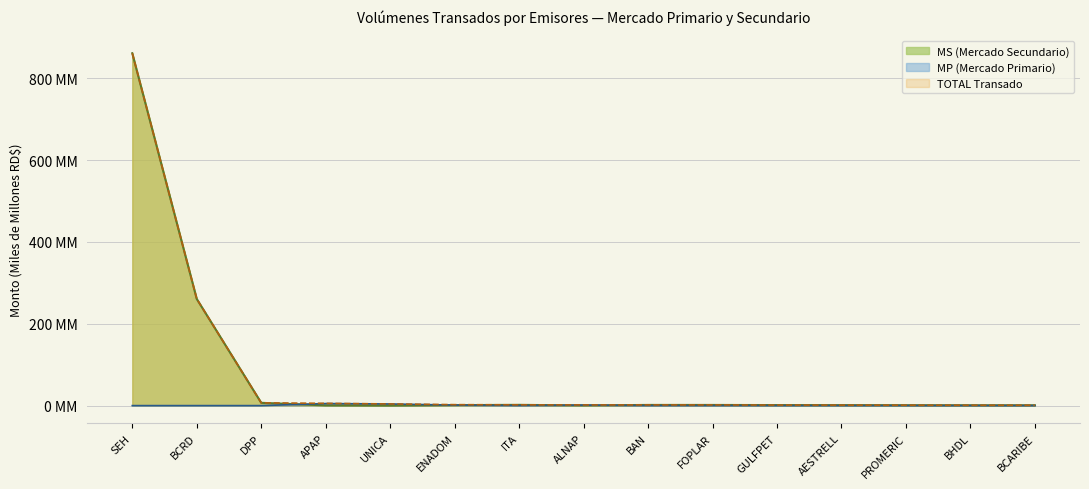

True or false: TOTAL has more than 2 interior local peaks.

False